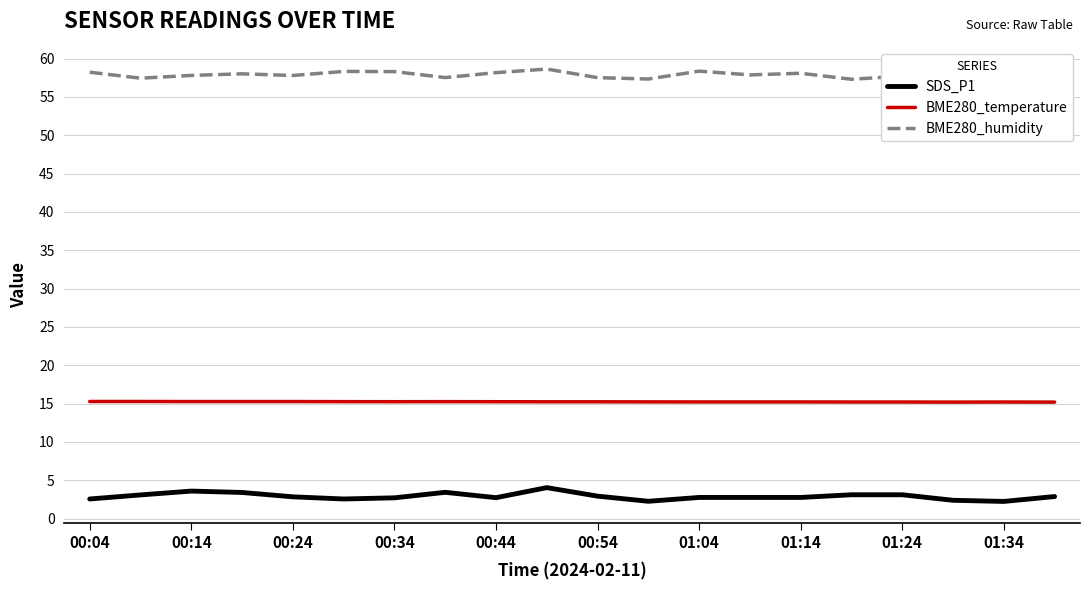

At how many categories does at least one series exceed 21?

20